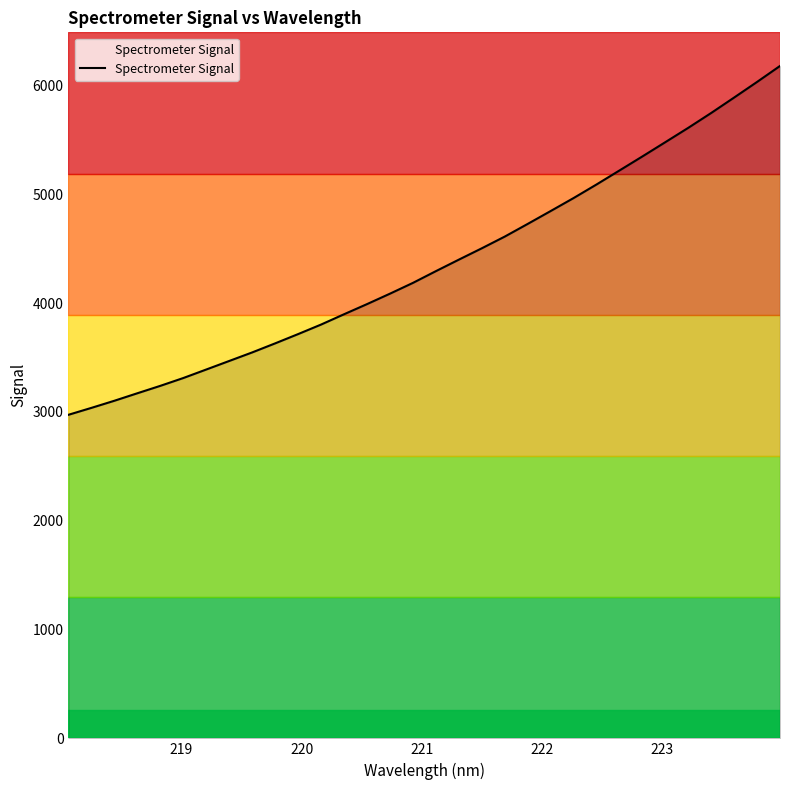

What is the difference between the maximum and minimum values?

3205.8